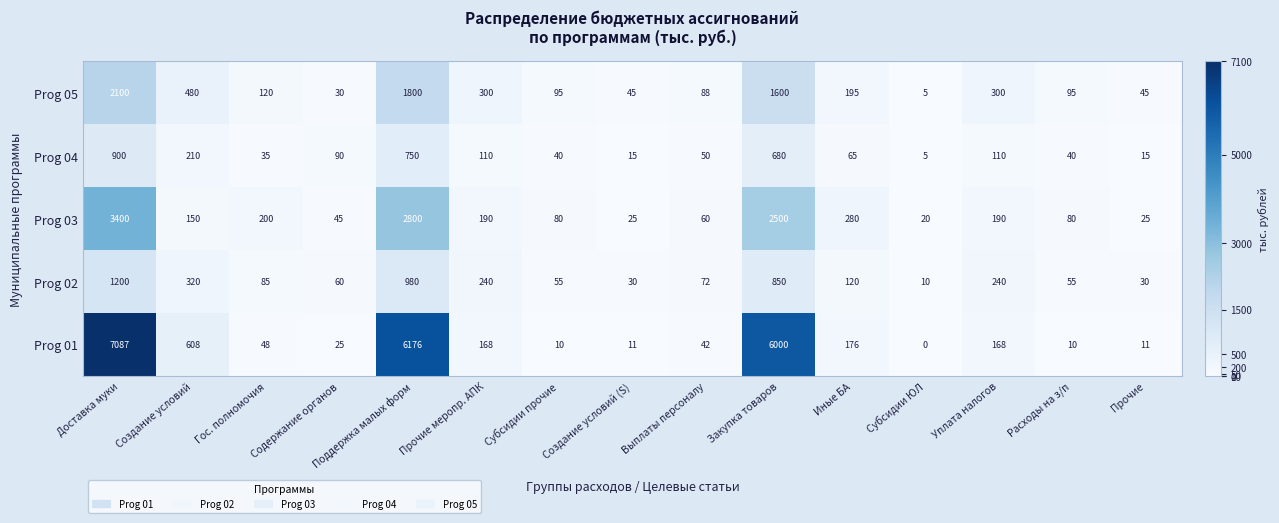

True or false: Prog 05 has a value of 141 at Выплаты персоналу.

False